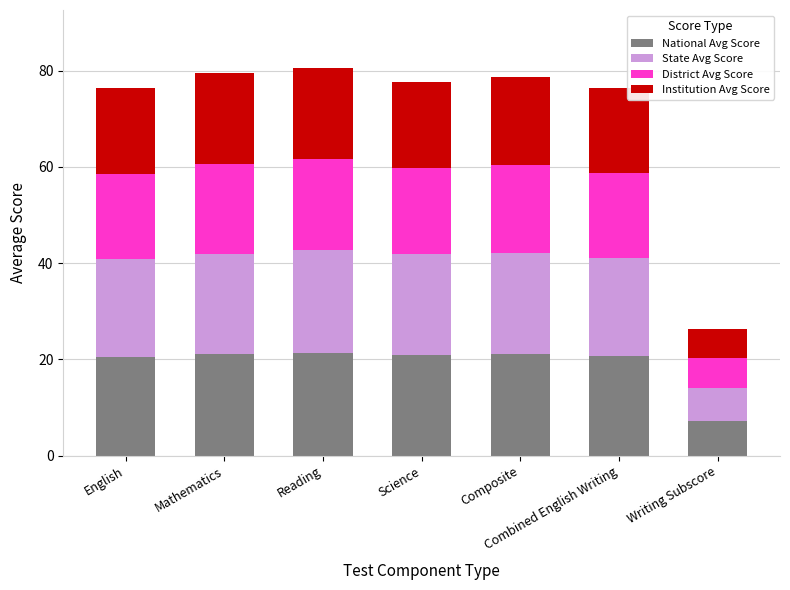

What is the total value across all series at English?

76.4